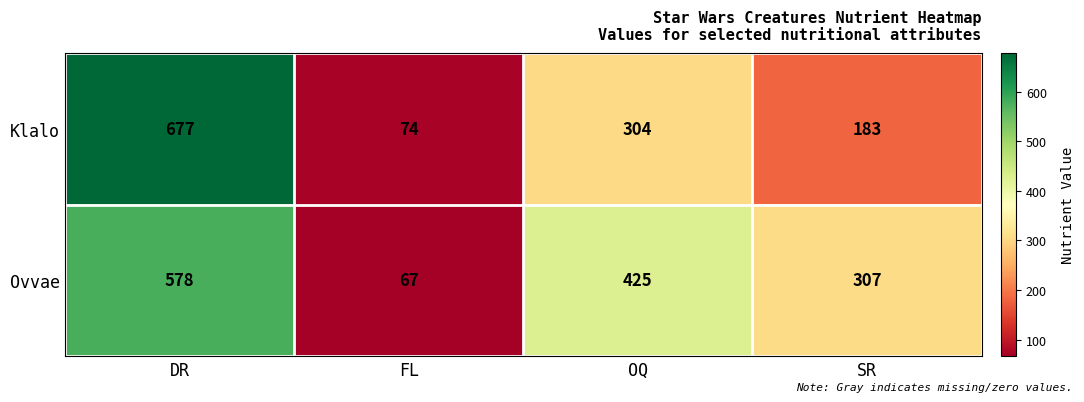

Where is Klalo nearest to the value 375?

OQ